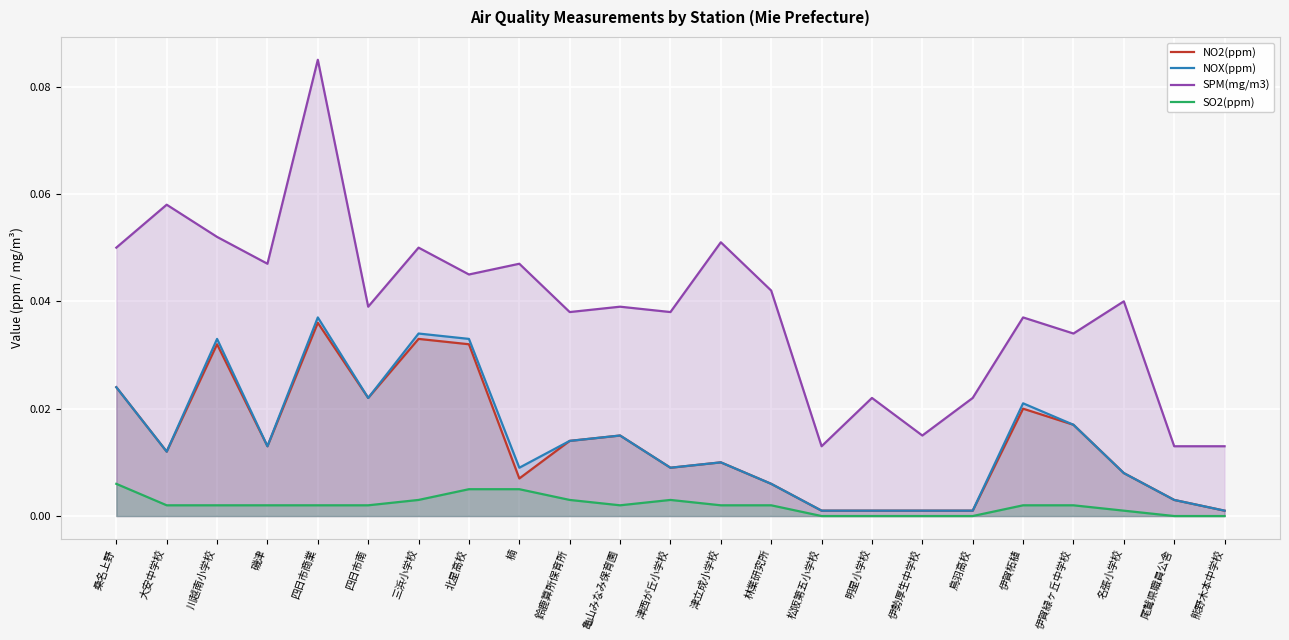

How many categories are shown in the chart?

23